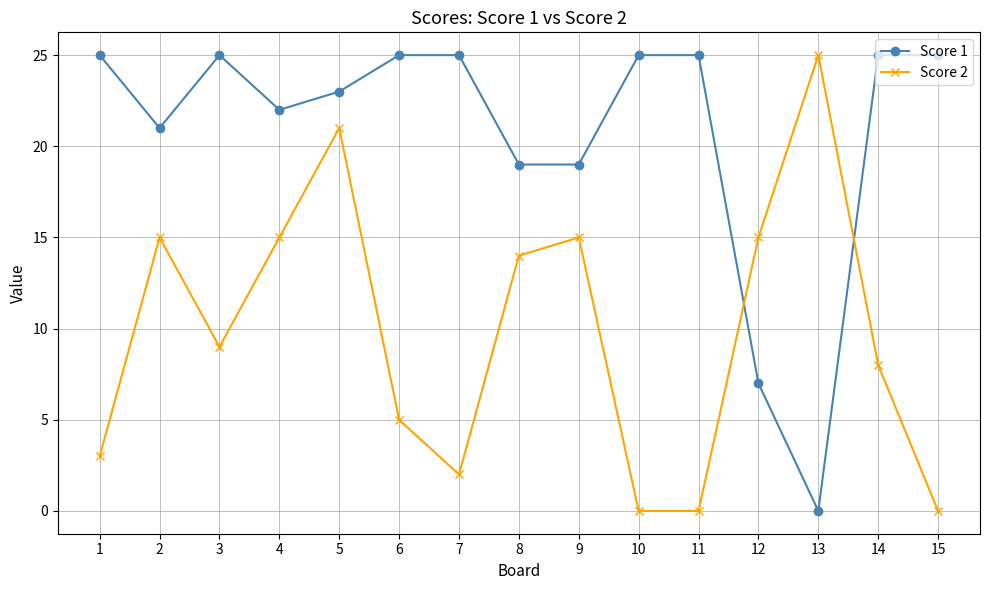

How many intersections are there between Score 2 and Score 1?

2